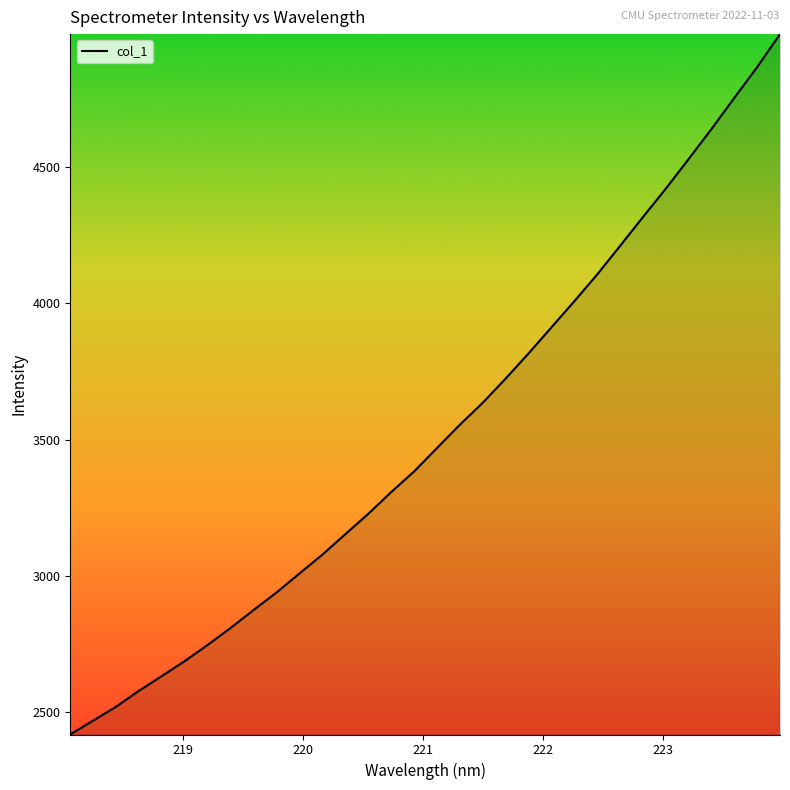

What is the difference between the maximum and minimum values?

2570.9